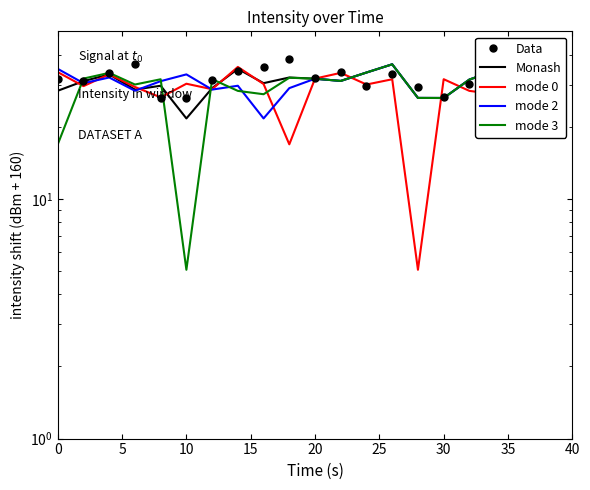

What is the difference between the second highest and second lowest values in the mode 3 series?

19.5